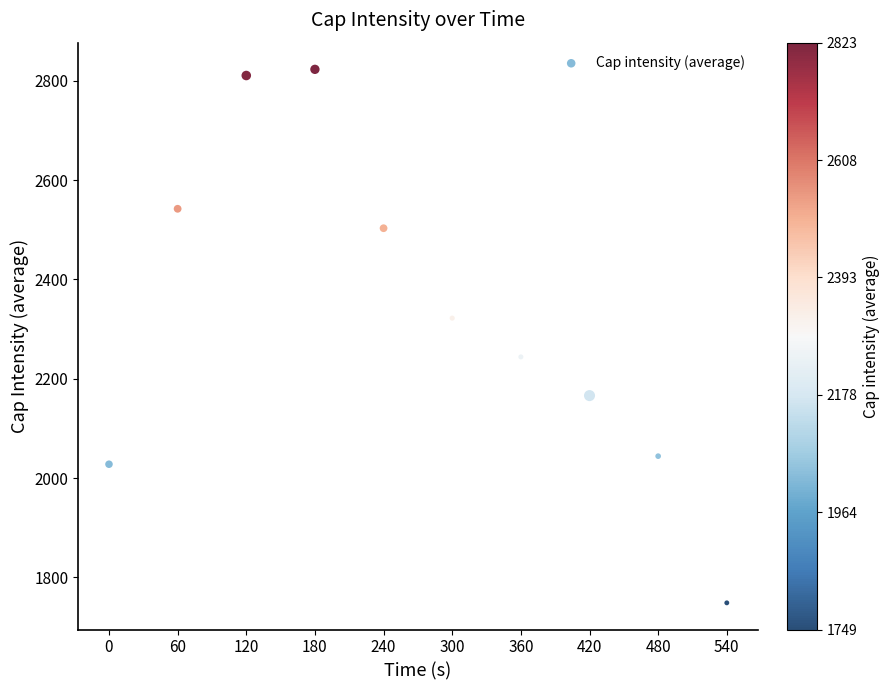

What is the range of Y values (max minus min)?

1074.2